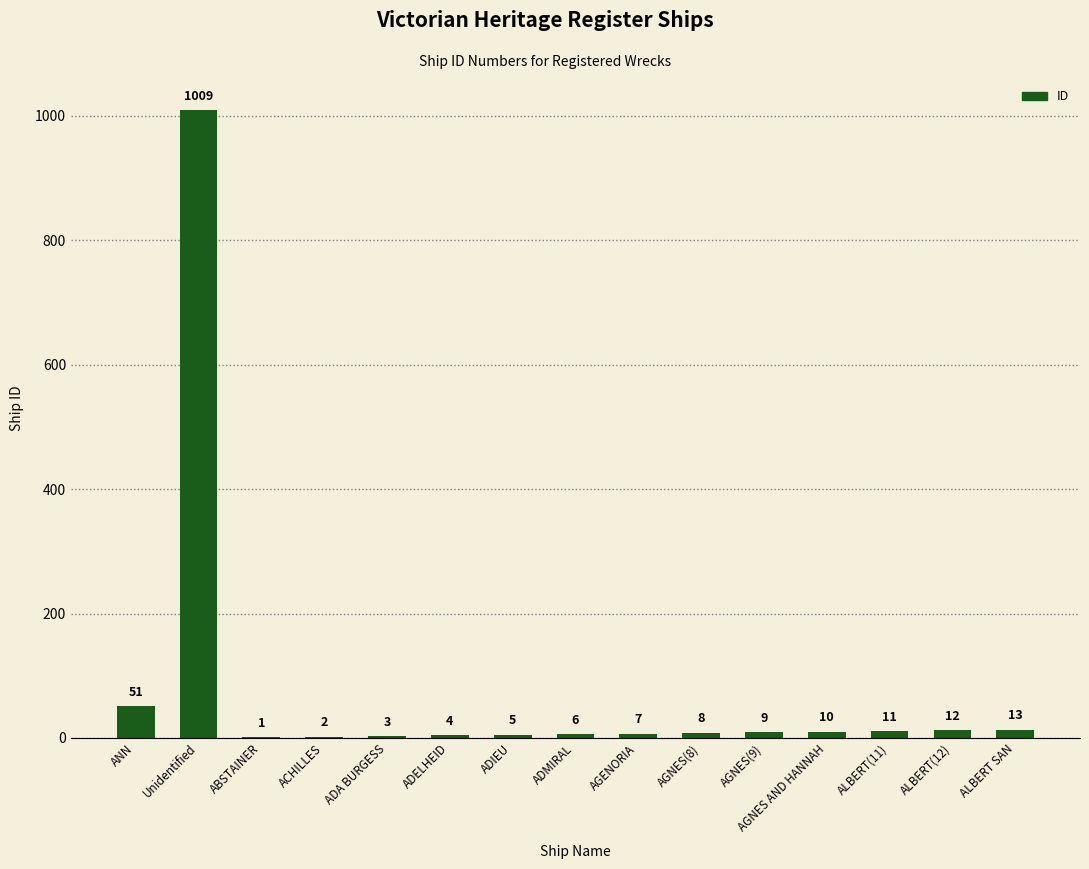

What is the sum of the values at ALBERT SAN and ADMIRAL?

19